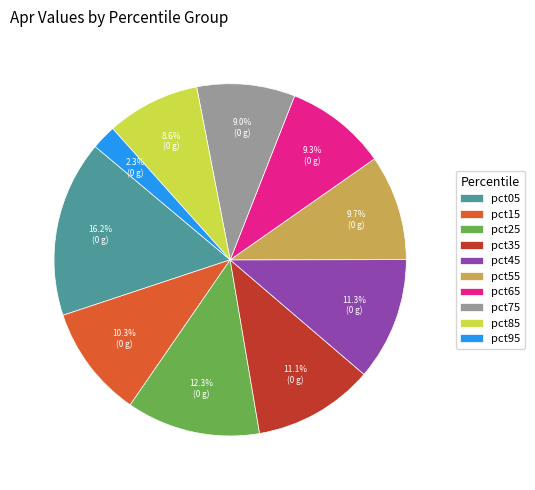

To the nearest percent, what is the combined percentage of pct05 and pct35?

27%